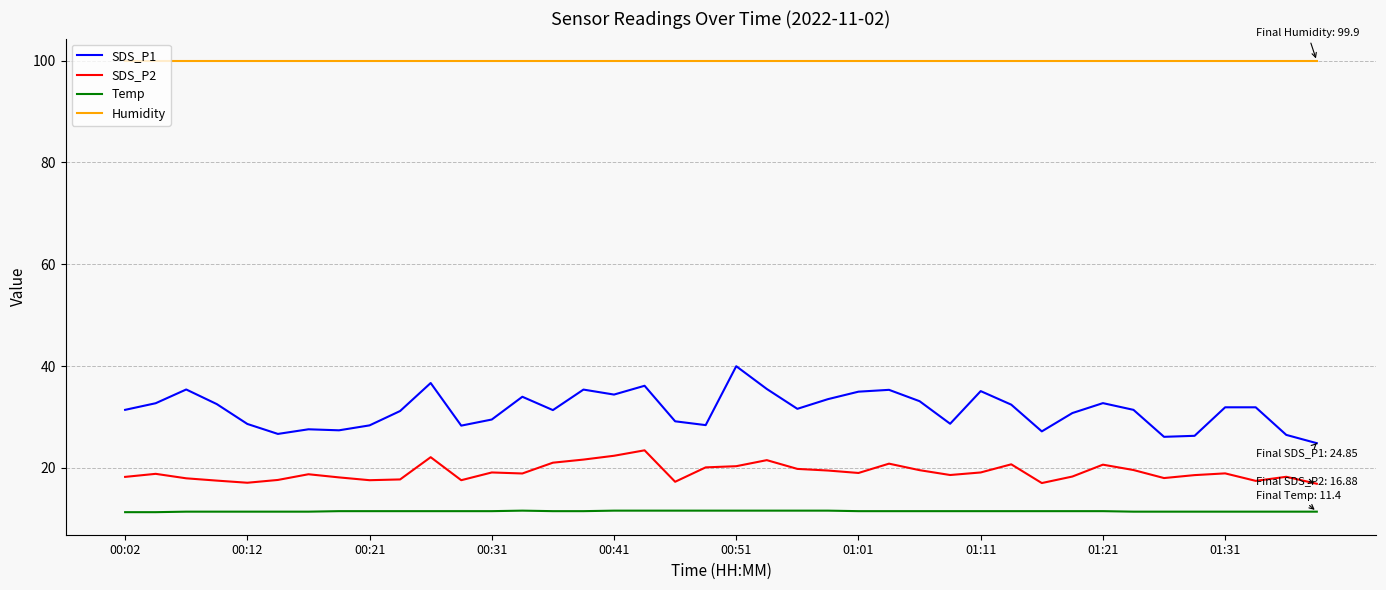

Which series has the largest total across all categories?

Humidity